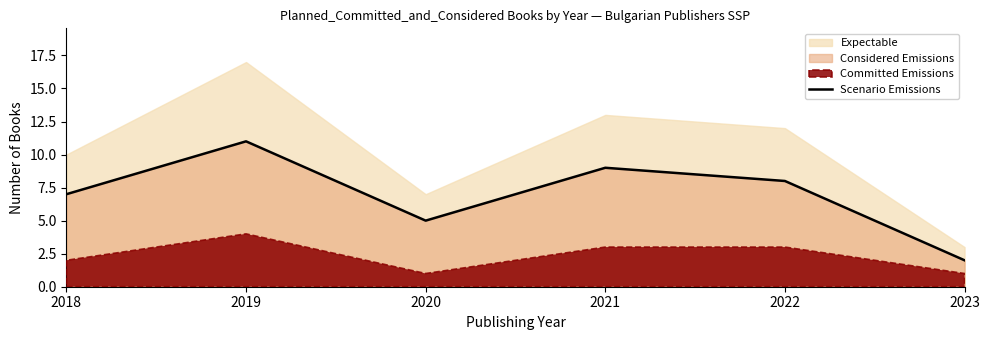

Between 2019 and 2022, which is larger?

2019